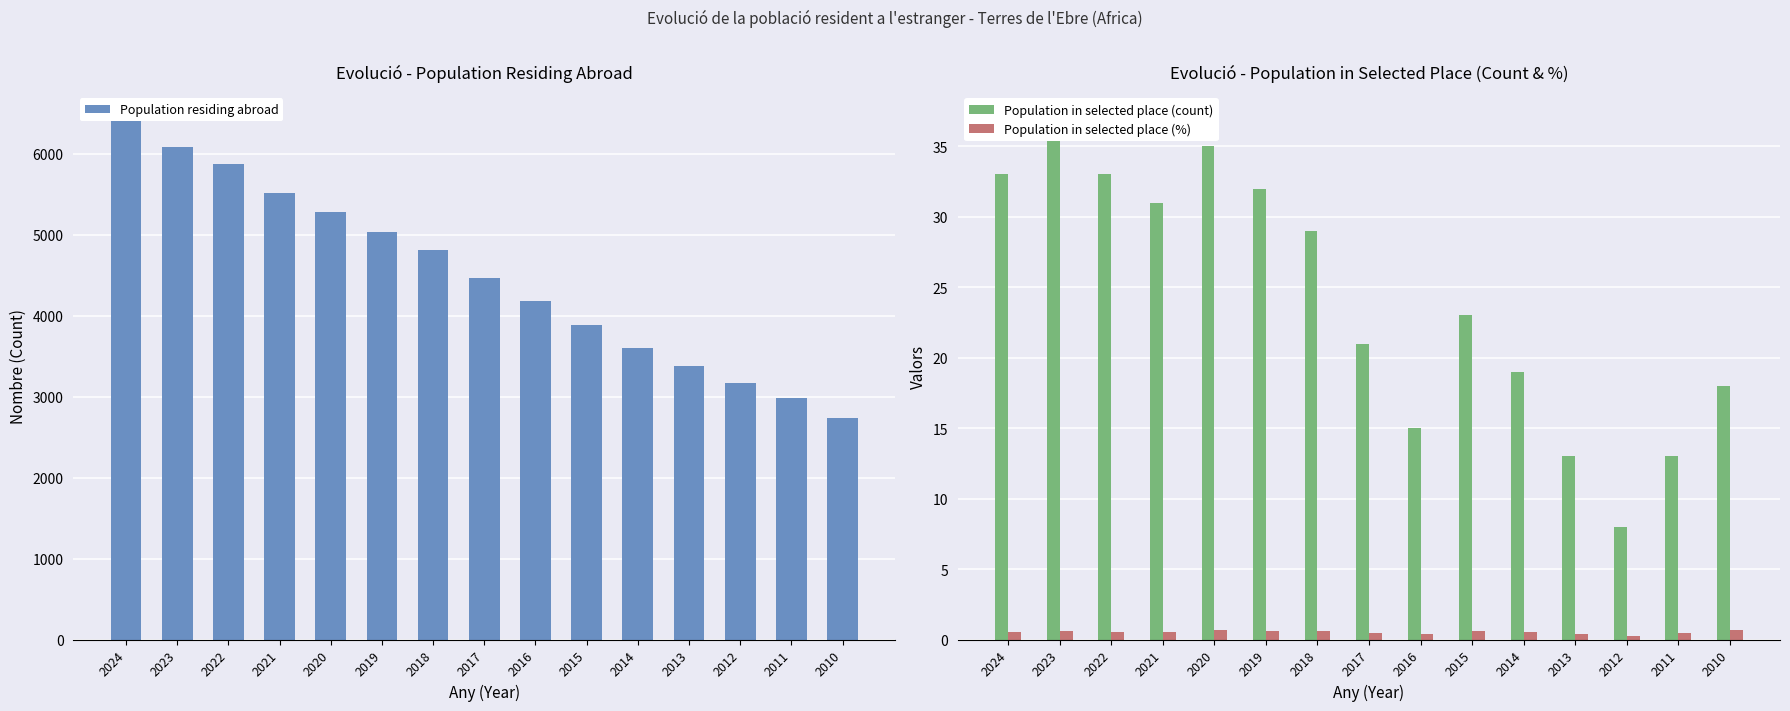

Reading left to right, what are all the values shown in this chart?

Population residing abroad: 6443.0	6083.0	5876.0	5521.0	5278.0	5040.0	4813.0	4462.0	4179.0	3881.0	3605.0	3376.0	3164.0	2980.0	2736.0
Population in selected place (count): 33.0	37.0	33.0	31.0	35.0	32.0	29.0	21.0	15.0	23.0	19.0	13.0	8.0	13.0	18.0
Population in selected place (%): 0.5	0.6	0.6	0.6	0.7	0.6	0.6	0.5	0.4	0.6	0.5	0.4	0.2	0.4	0.7